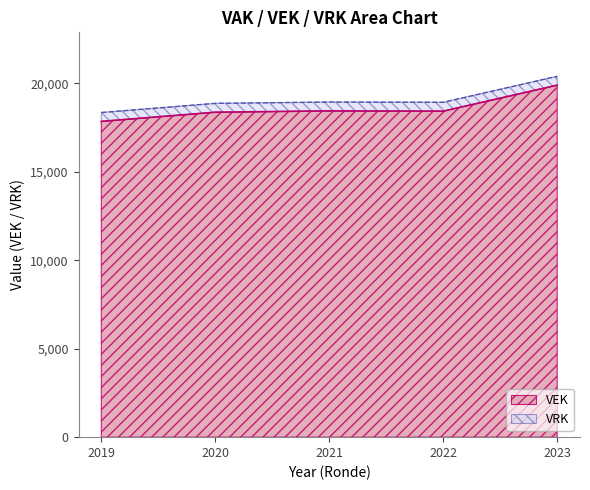

How many interior local valleys (lower than both neighbors) does the data have?

1